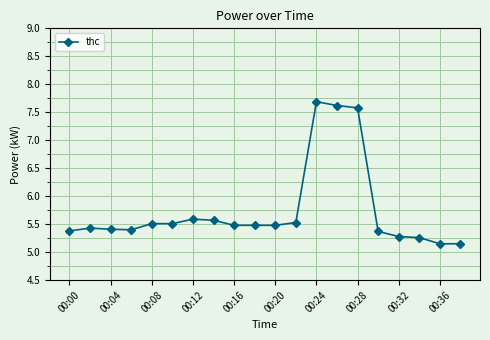

What is the greatest value displayed?

7.7